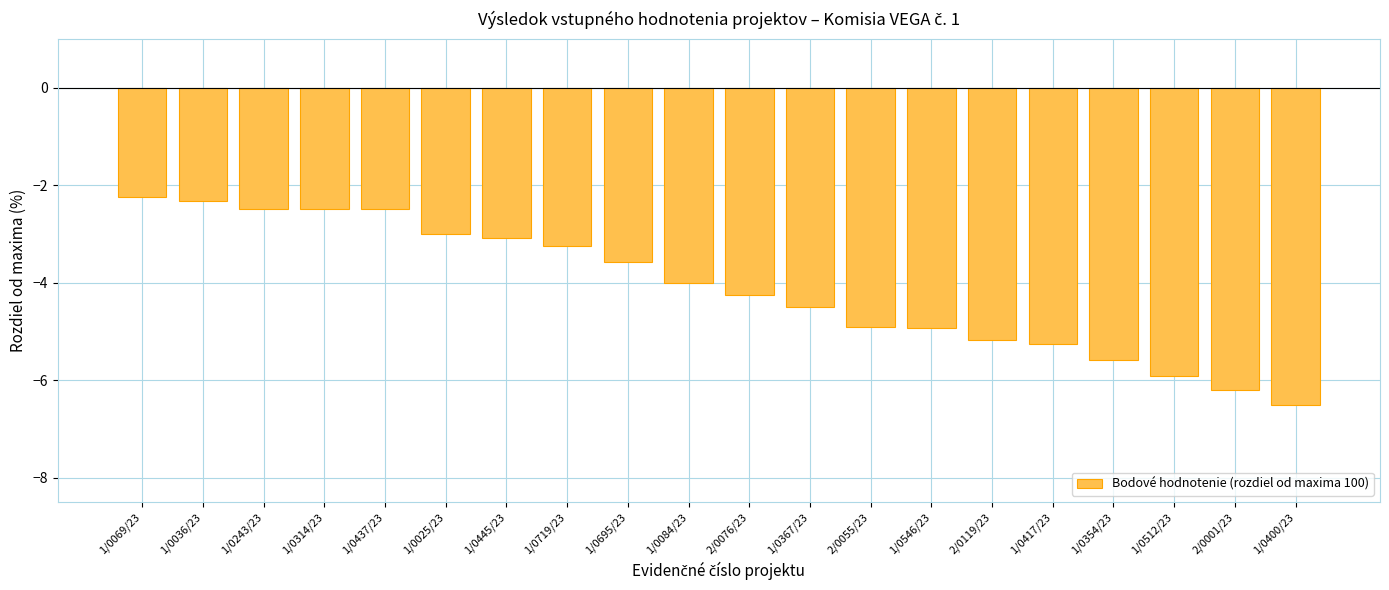

Reading right to left, transcribe all the data shown in this chart.

-6.5	-6.2	-5.9	-5.6	-5.2	-5.2	-4.9	-4.9	-4.5	-4.2	-4.0	-3.6	-3.2	-3.1	-3.0	-2.5	-2.5	-2.5	-2.3	-2.2